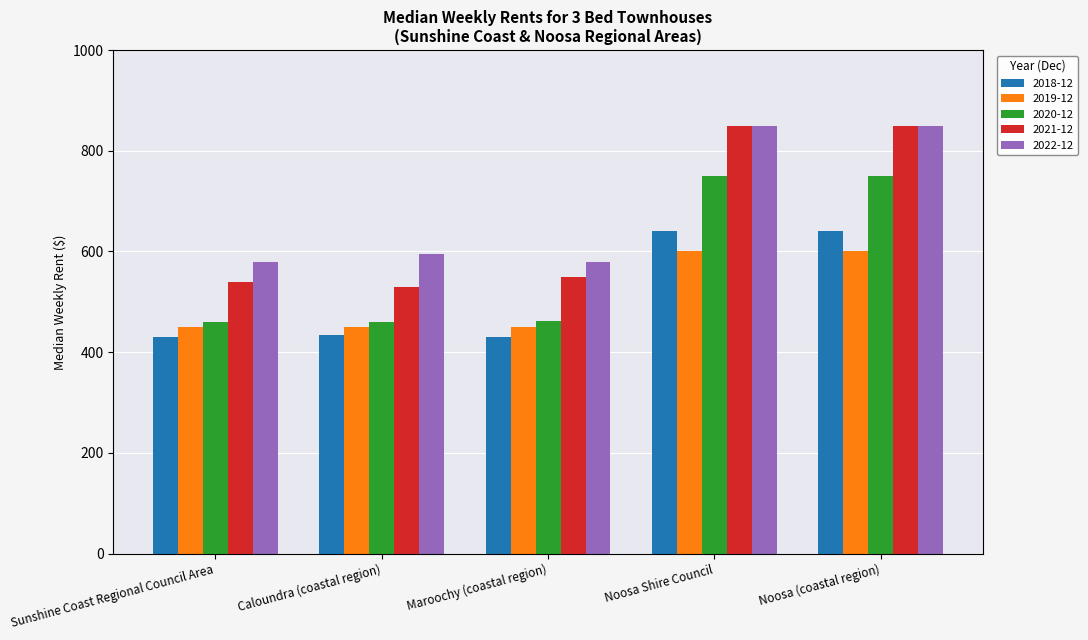

How many groups of bars are there?

5